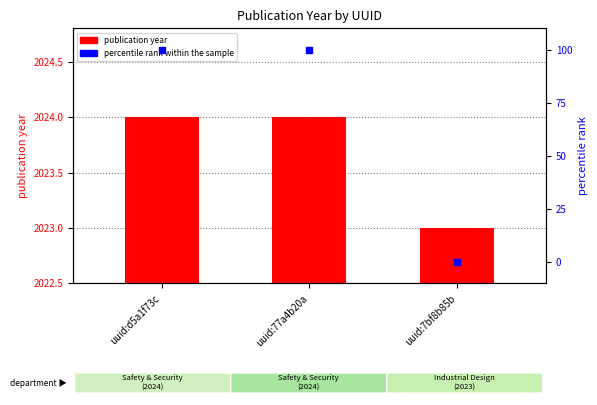

Which series reaches the minimum Y coordinate?

percentile rank within the sample